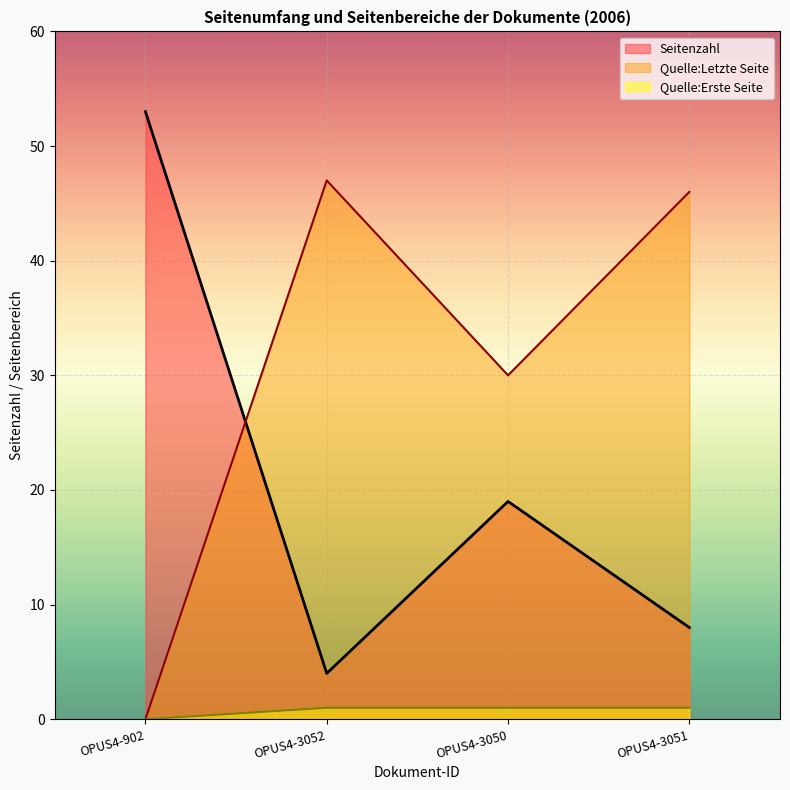

List the series in order of their overall mean, lowest first.

Quelle:Erste Seite, Seitenzahl, Quelle:Letzte Seite